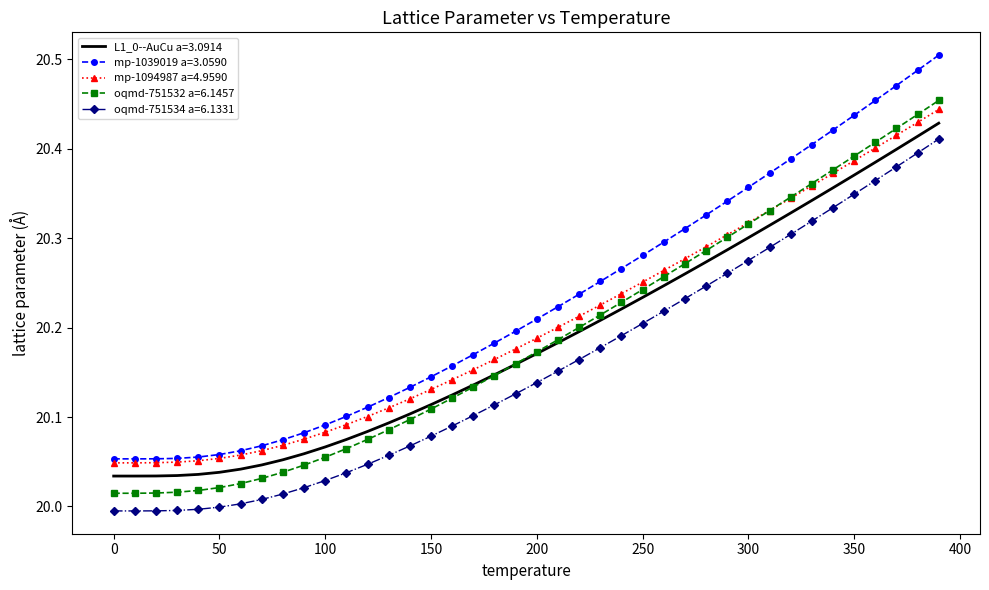

How many mp-1039019 a=3.0590 values are between 20 and 21?

40